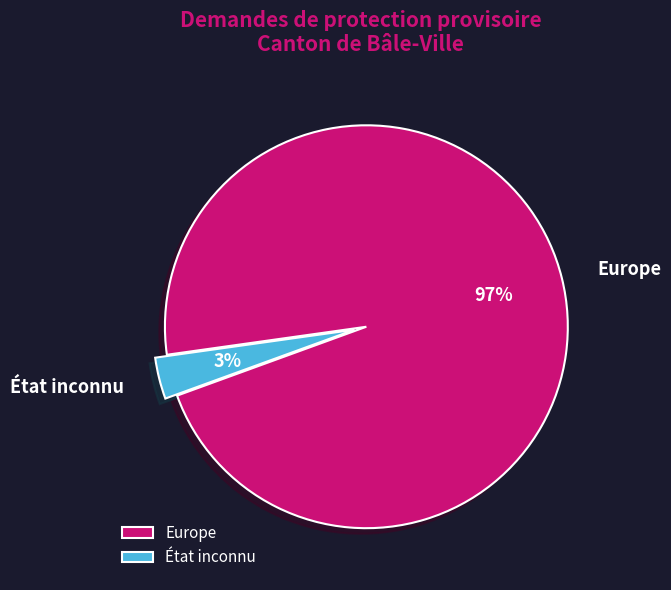

Is it true that État inconnu is 3% of the pie?

True